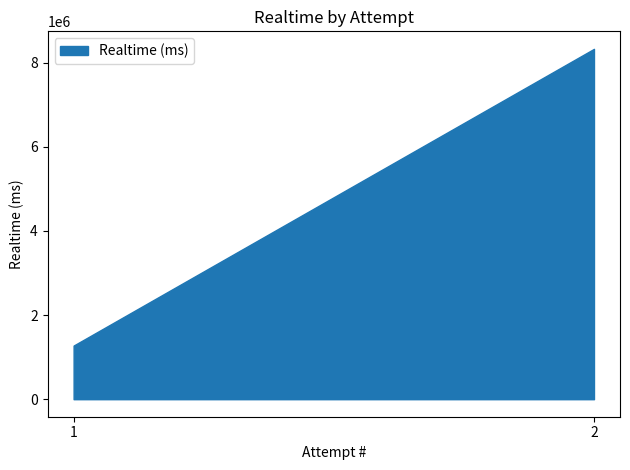

How many data points are less than 8326389?

1